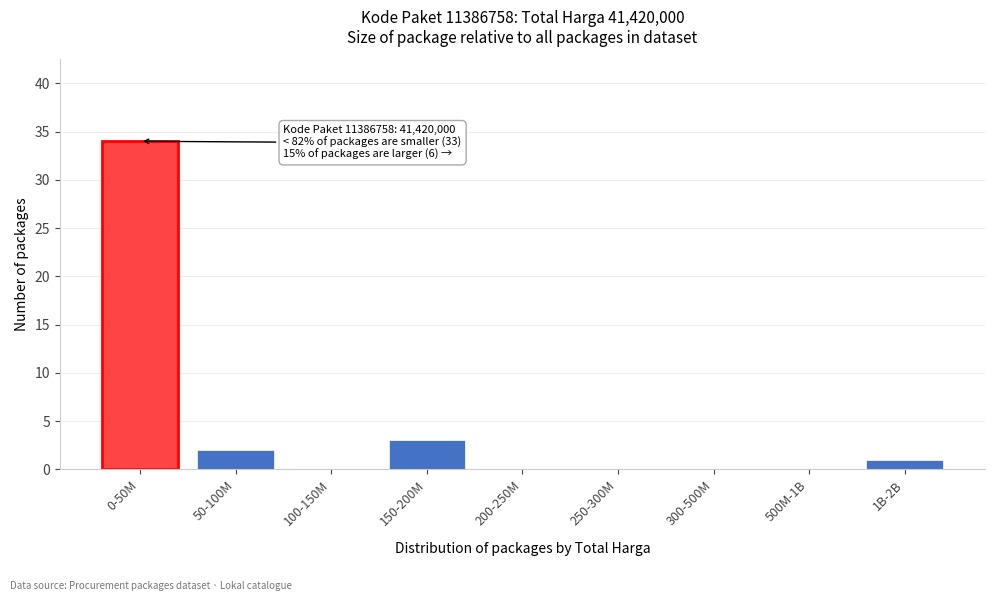

Reading left to right, what are all the values shown in this chart?

0-50M=34	50-100M=2	100-150M=0	150-200M=3	200-250M=0	250-300M=0	300-500M=0	500M-1B=0	1B-2B=1